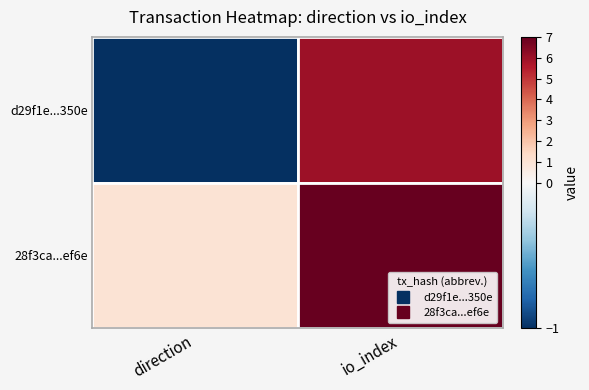

How many categories are shown in the chart?

2